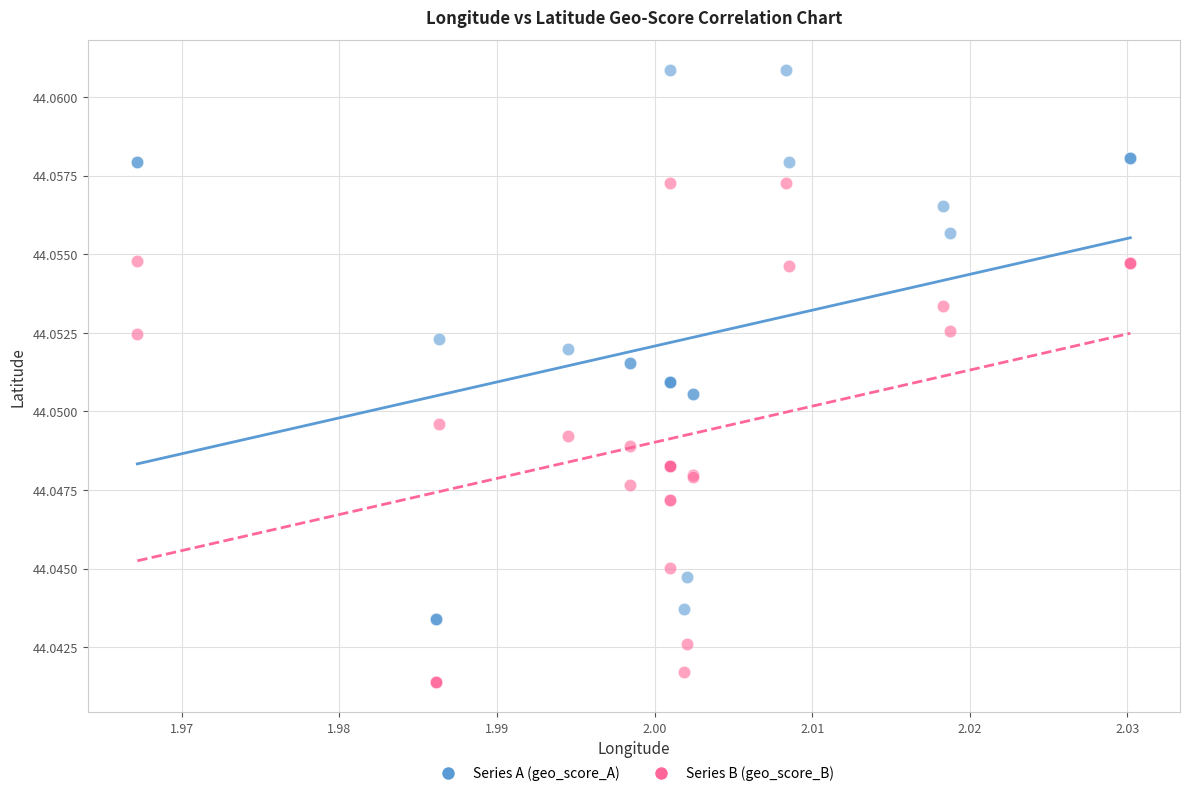

Which series has the widest spread of Y values?

Series A (geo_score_A)